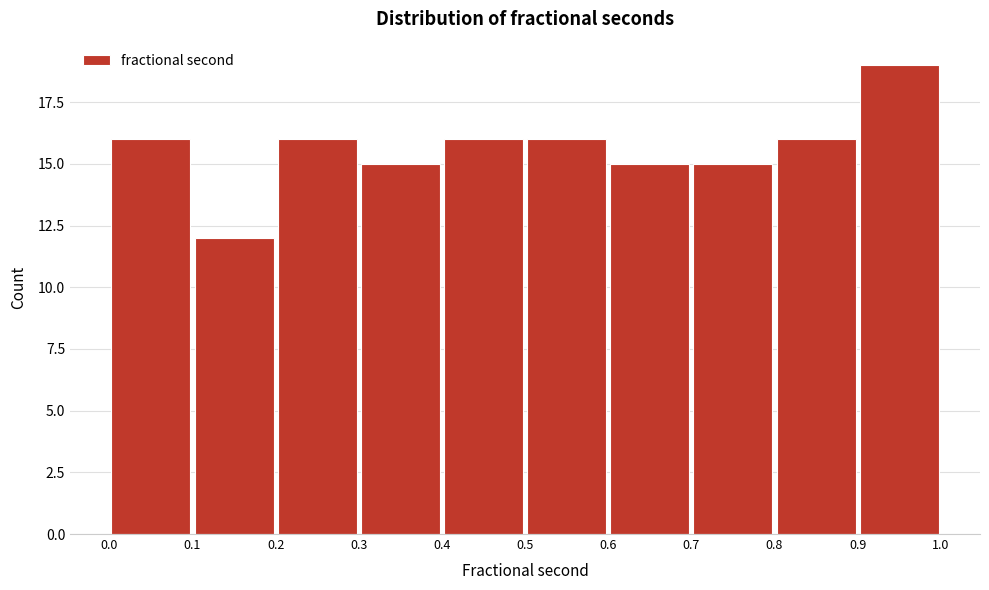

What is the height of the bar covering 0.8 to 0.9 on the x-axis? The values are not printed on the chart, so give them approximately, as read against the axis.

16